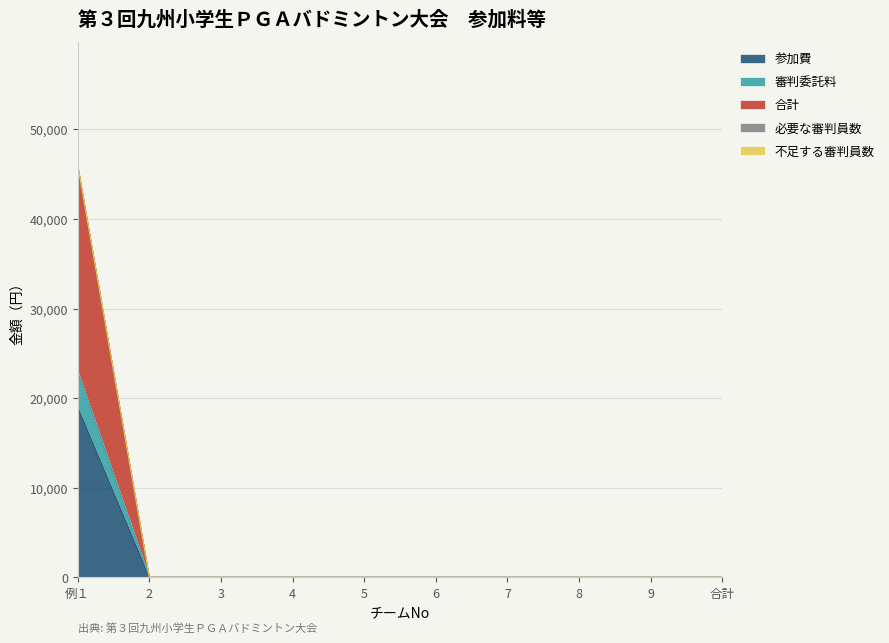

What is the highest value of the 参加費 series?

19000